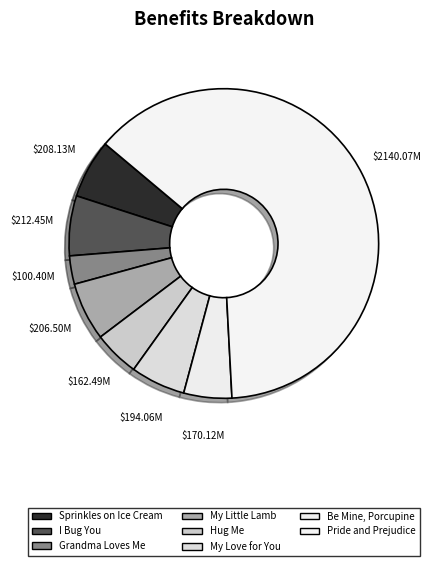

To the nearest percent, what is the difference between the largest and smallest slice percentages?

60%